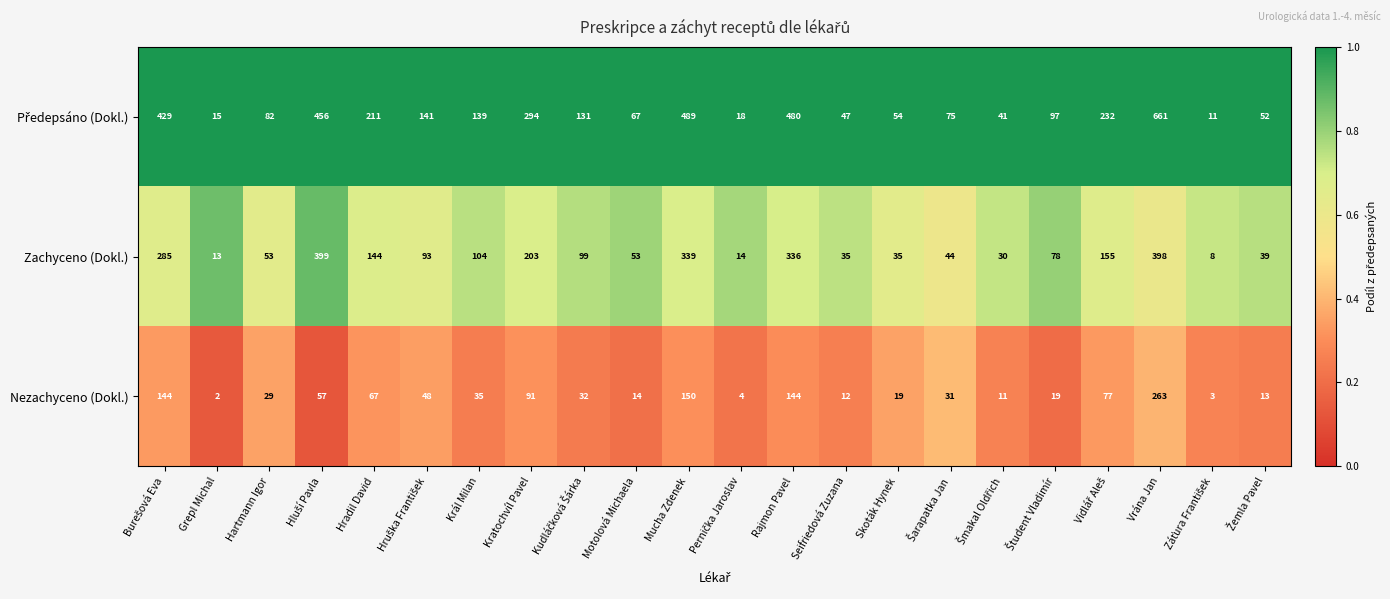

Which category has the highest value across all series?

Vrána Jan